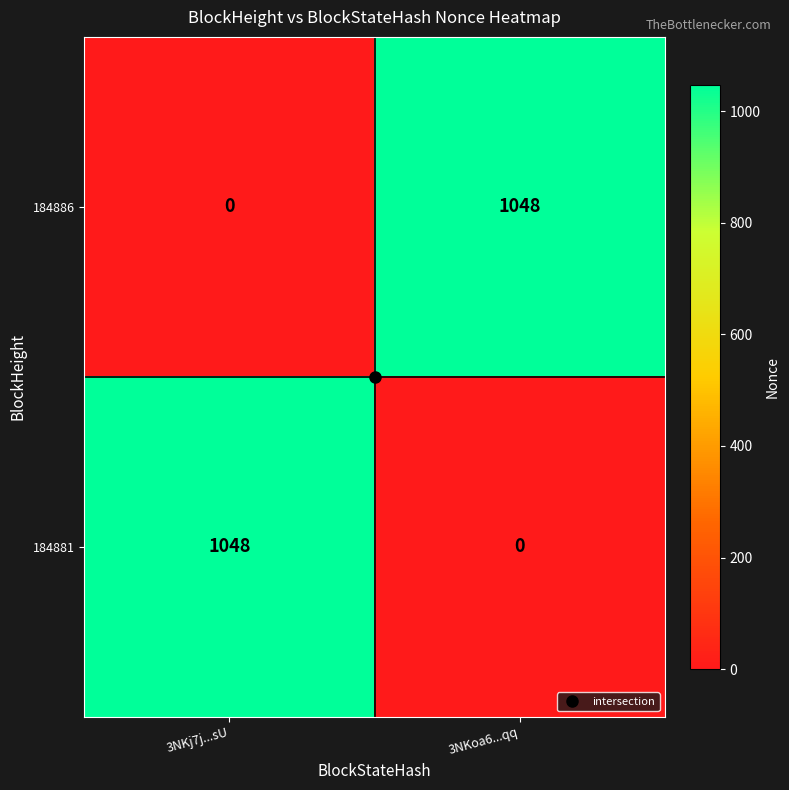

What is the total value across all series at 3NKj7j...sU?

1048